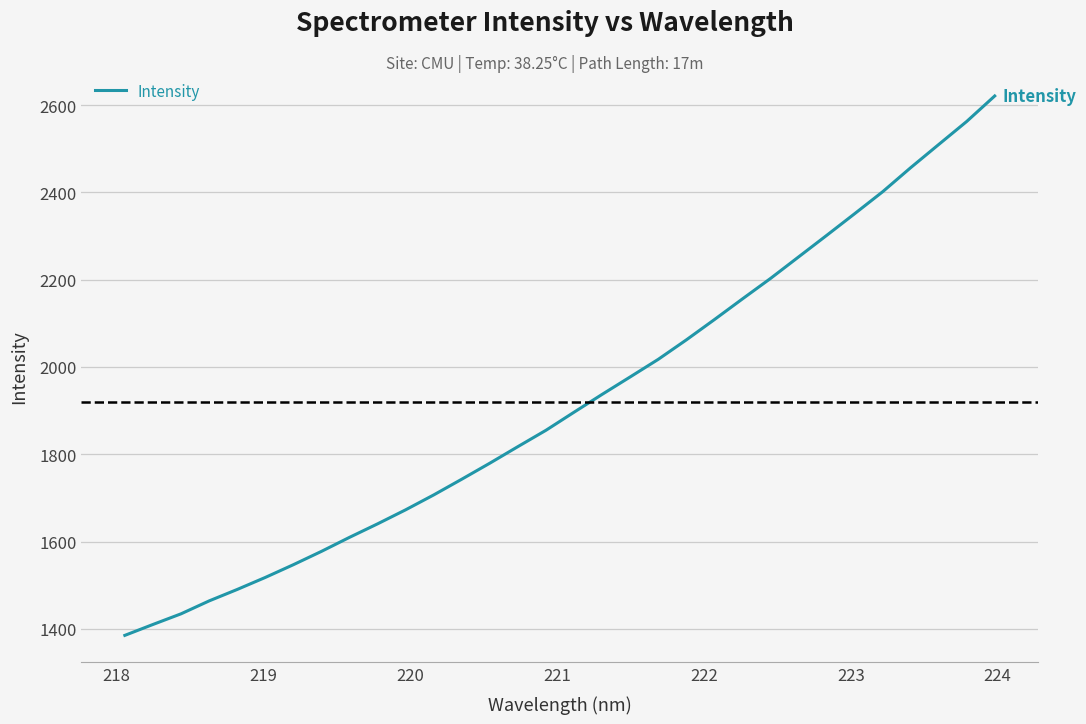

What is the maximum value shown in the chart?

2620.7